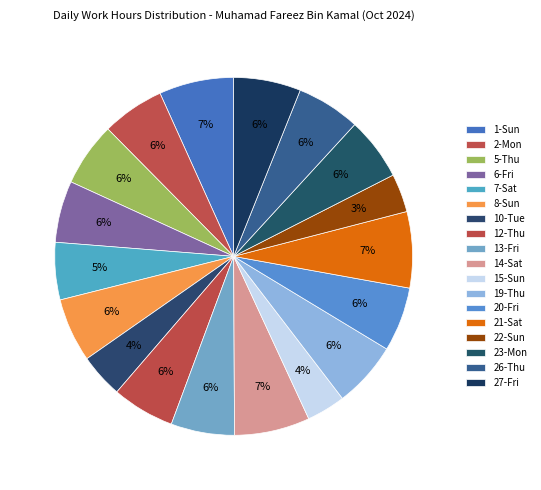

What is the ratio of the value at 13-Fri to the value at 23-Mon?

1.0